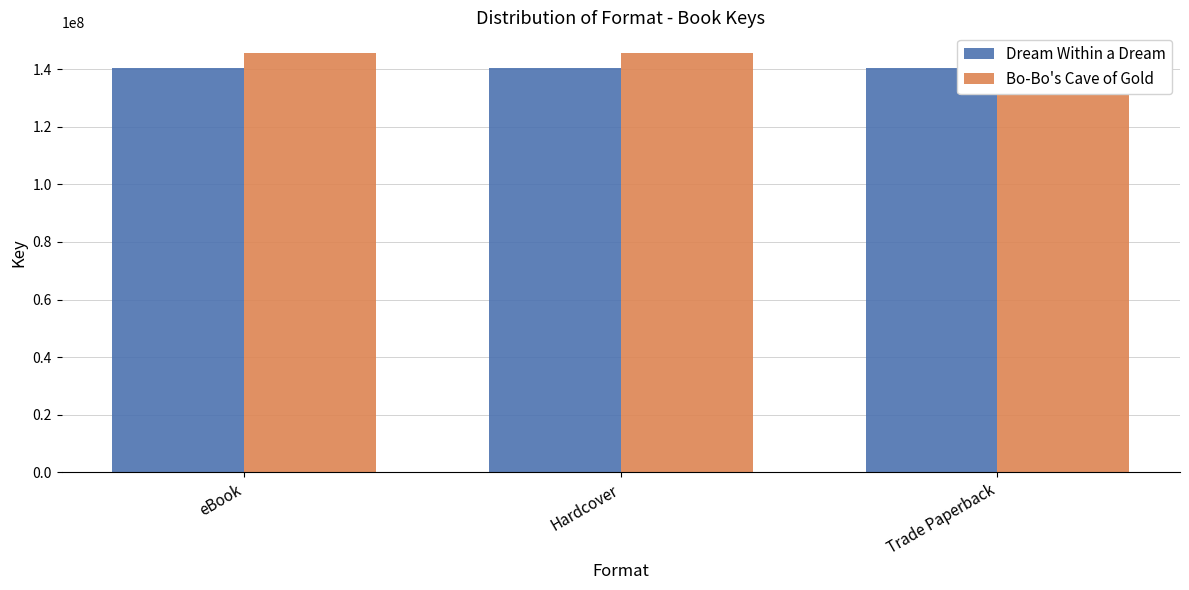

What is the sum of the Bo-Bo's Cave of Gold values at Trade Paperback and eBook?

290915942